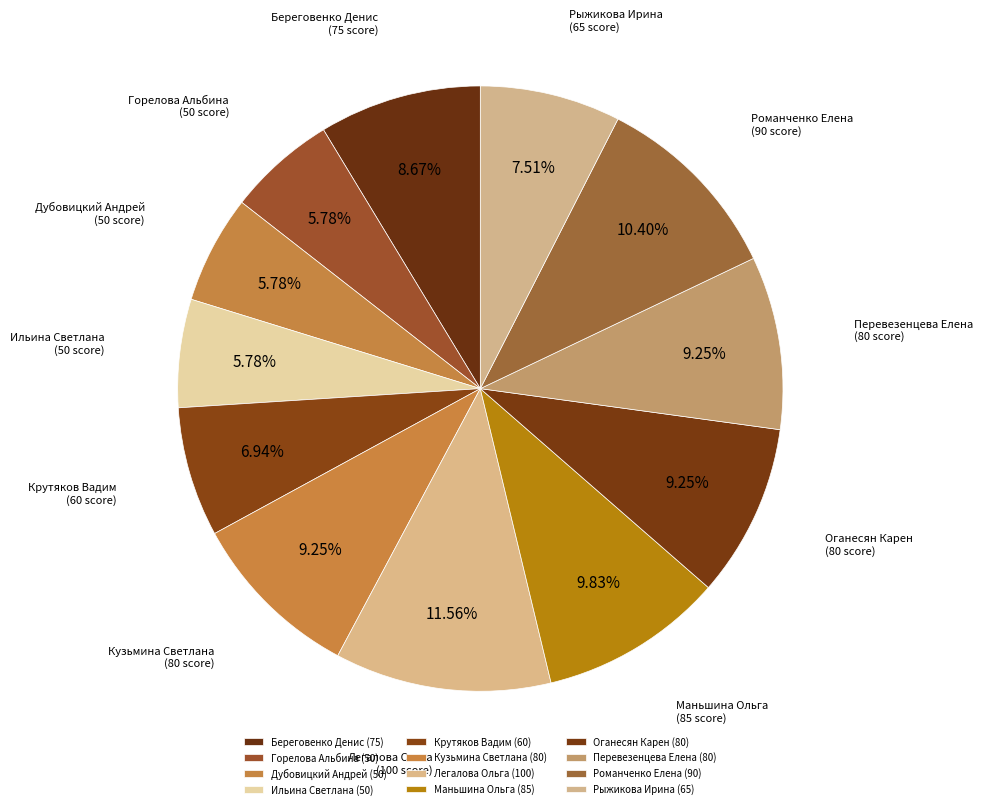

Which has a higher value, Легалова Ольга or Романченко Елена?

Легалова Ольга